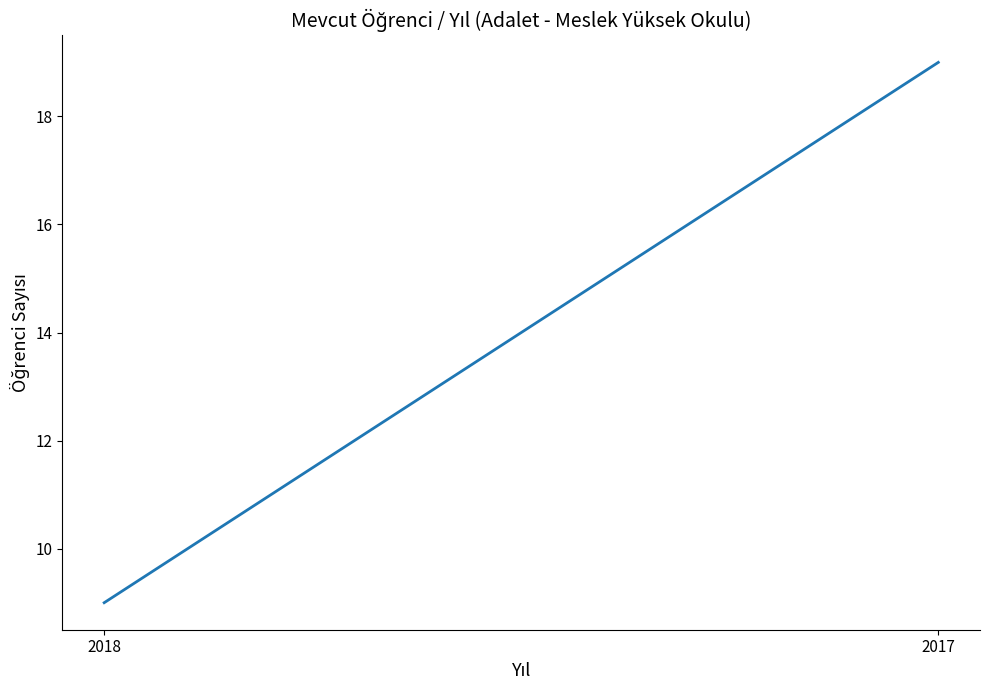

What is the difference between the maximum and minimum values?

10